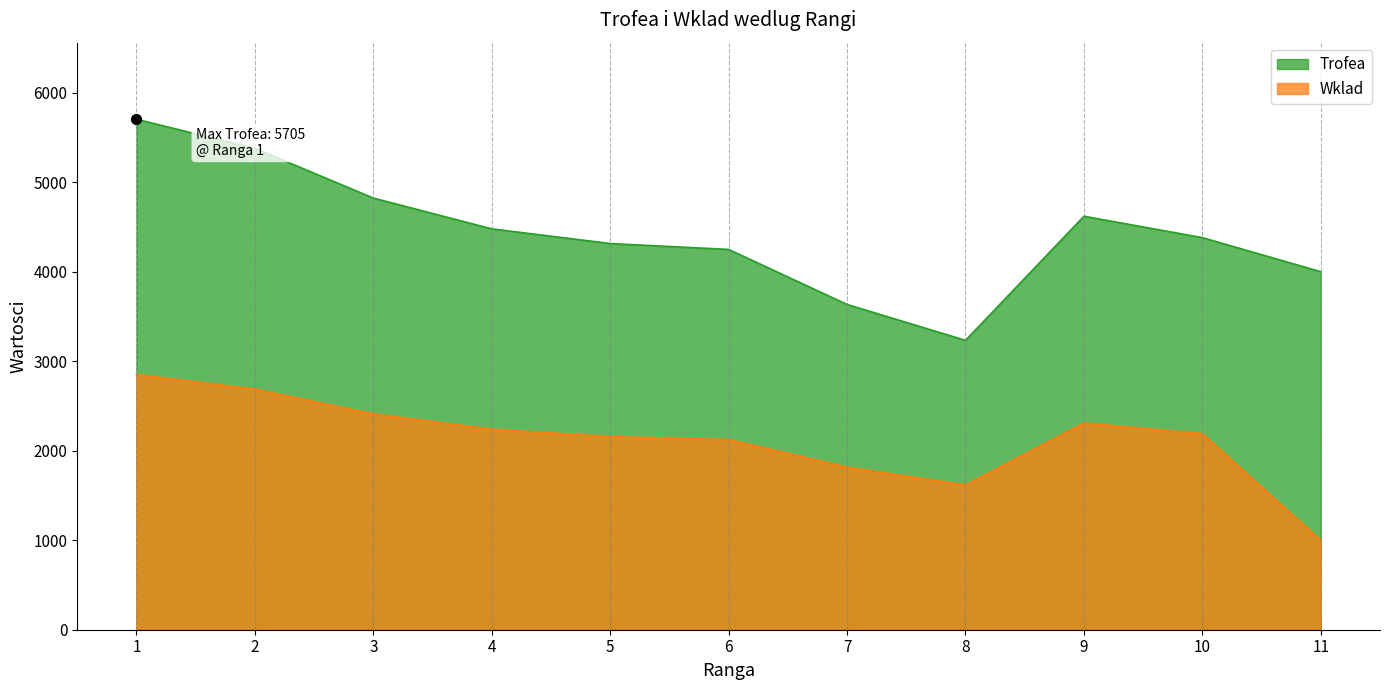

What is the total value across all series at 1?

8557